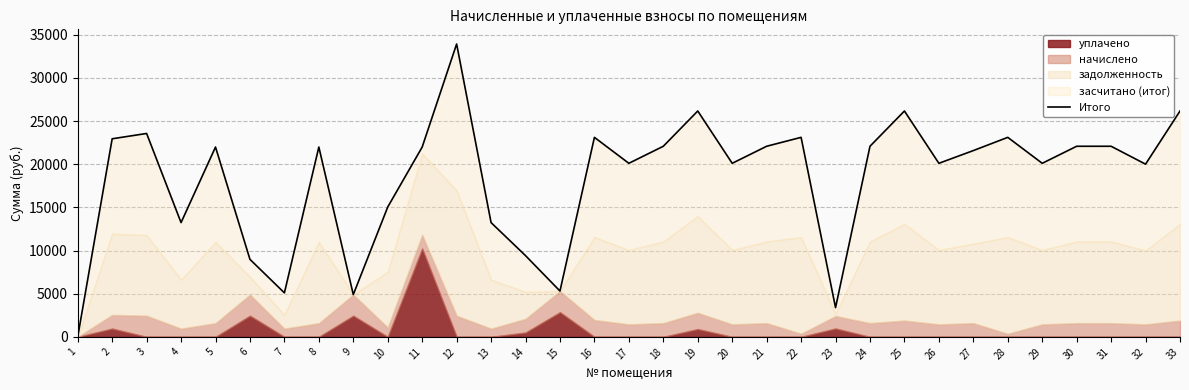

Where is the first local maximum?

3